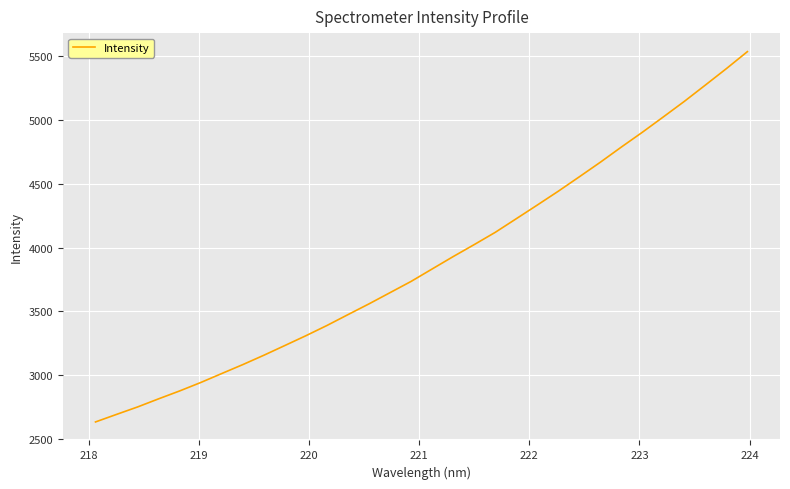

What is the difference between the maximum and minimum values?

2899.2